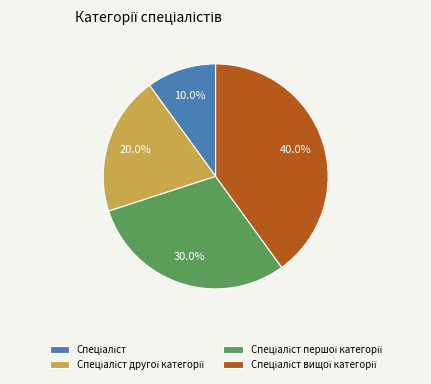

Is there any slice that represents more than half of the pie?

No